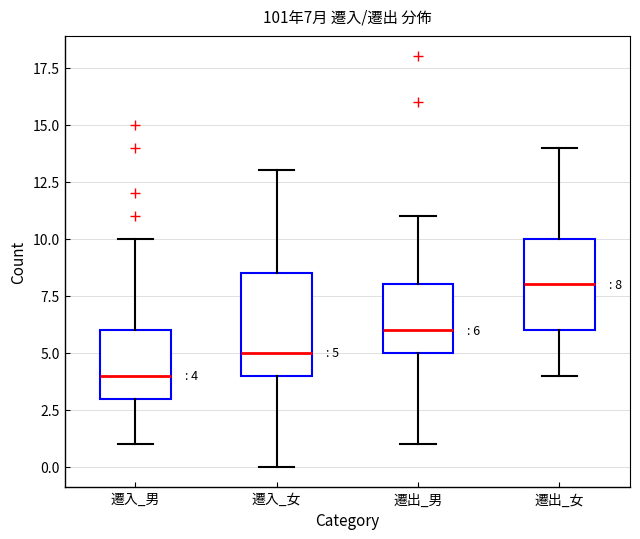

Comparing the boxes themselves (not the whiskers), which one is the tallest?

遷入_女